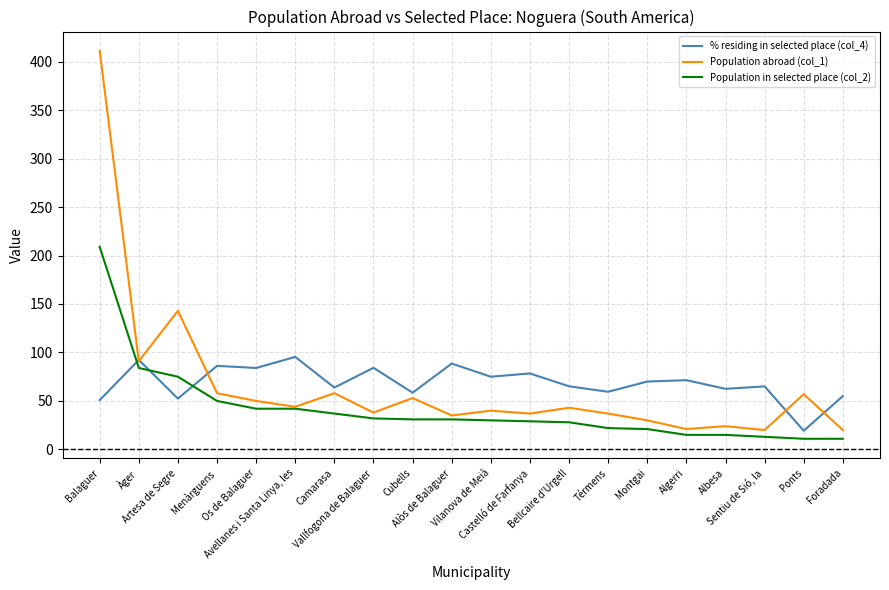

What position from the right is Bellcaire d'Urgell?

8